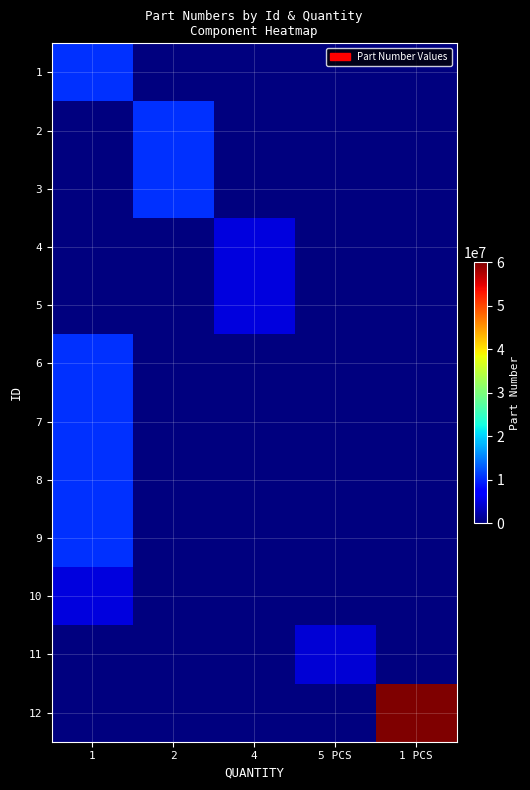

At 1 PCS, list the series in order from smallest to largest.

1, 2, 3, 4, 5, 6, 7, 8, 9, 10, 11, 12